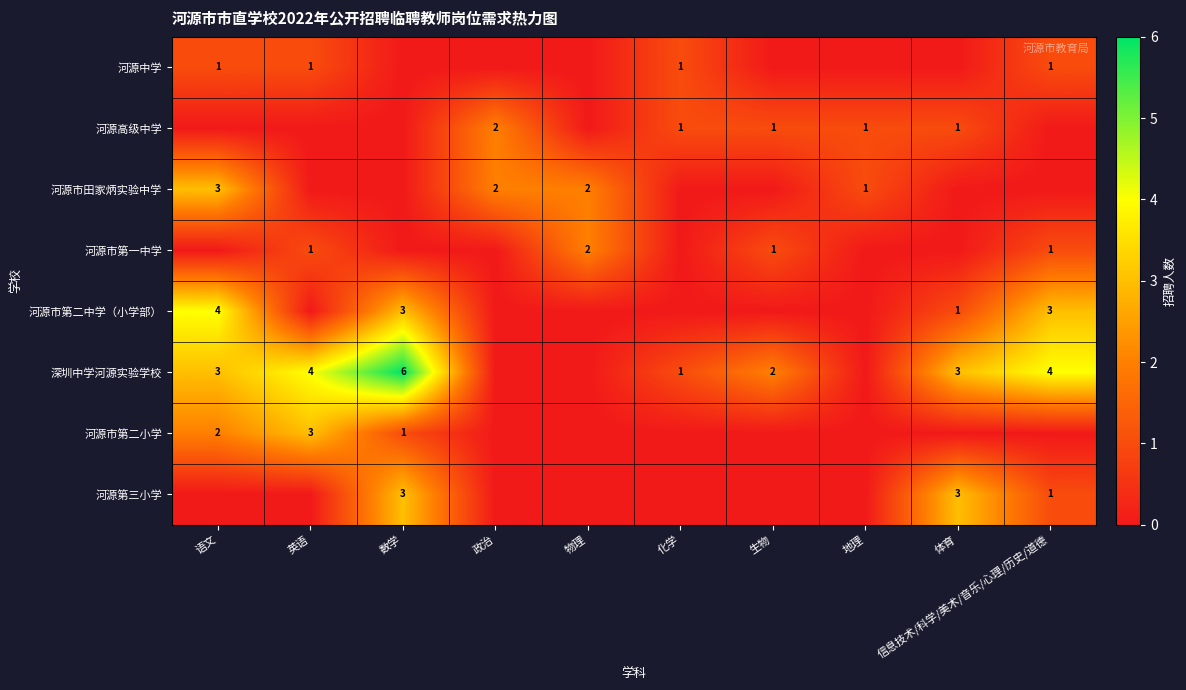

Is the value of 河源市第一中学 at 信息技术/科学/美术/音乐/心理/历史/道德 greater than the value of 河源市第二中学（小学部） at 语文?

No